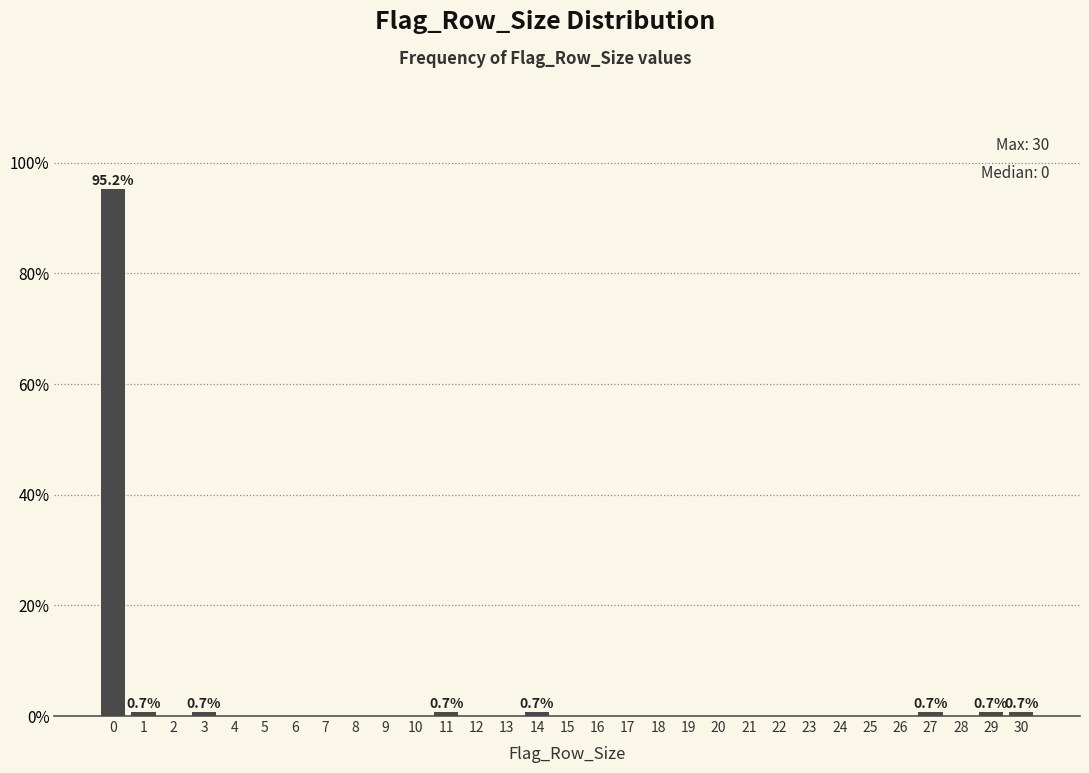

What is the sum of all values?

100.0